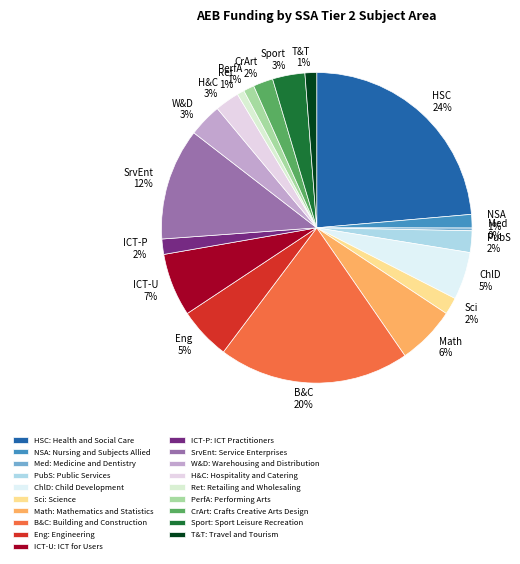

Approximately how many times larger is the value at Math 6% compared to ICT-U 7%?

0.9